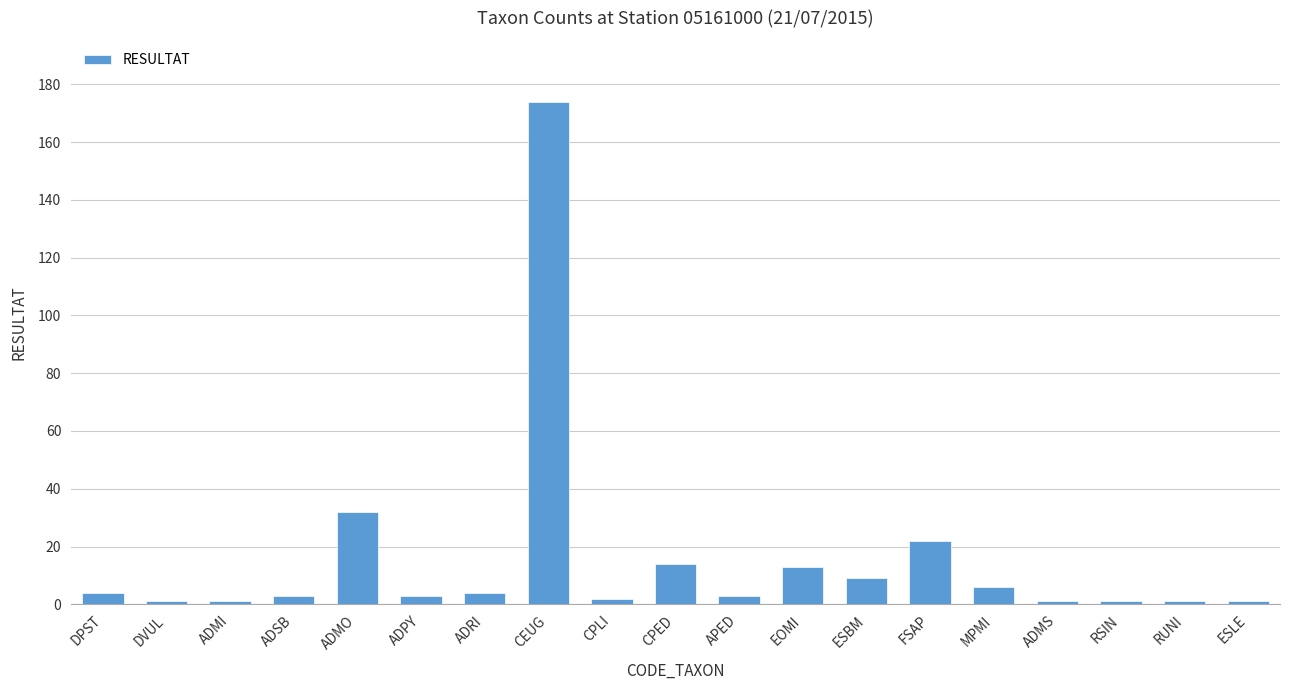

What is the ratio of the value at RUNI to the value at ESBM?

0.1